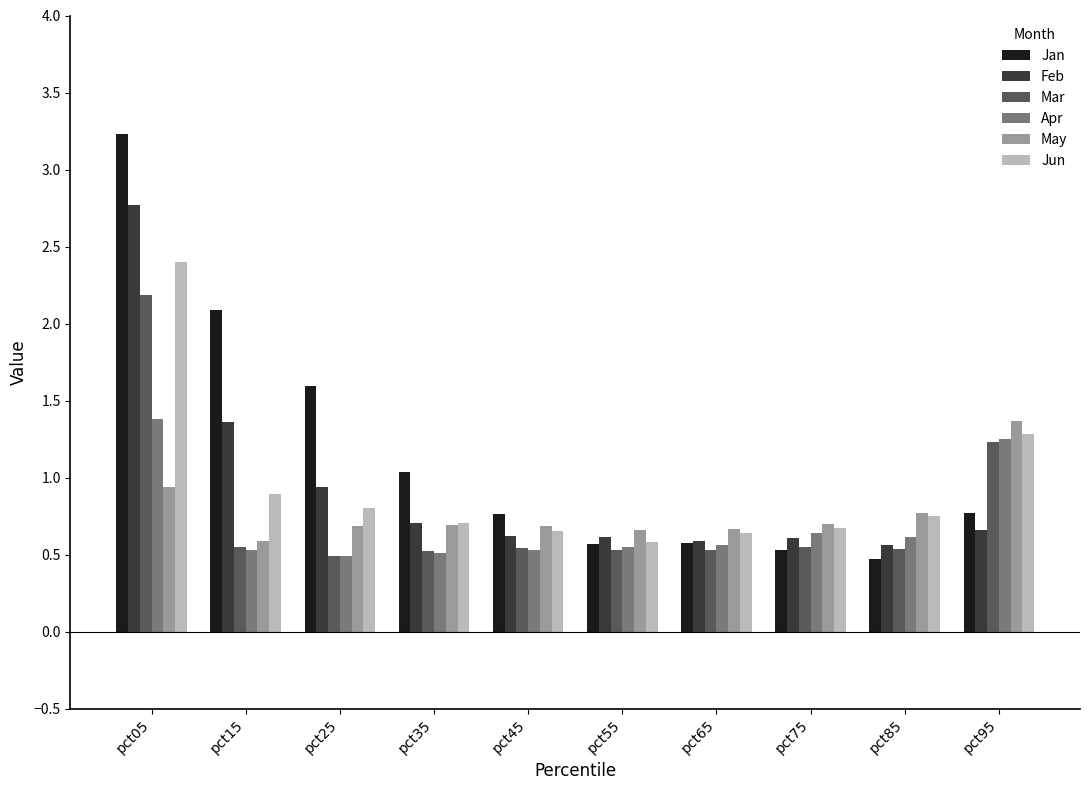

Between pct25 and pct85, which series saw the biggest shift?

Jan